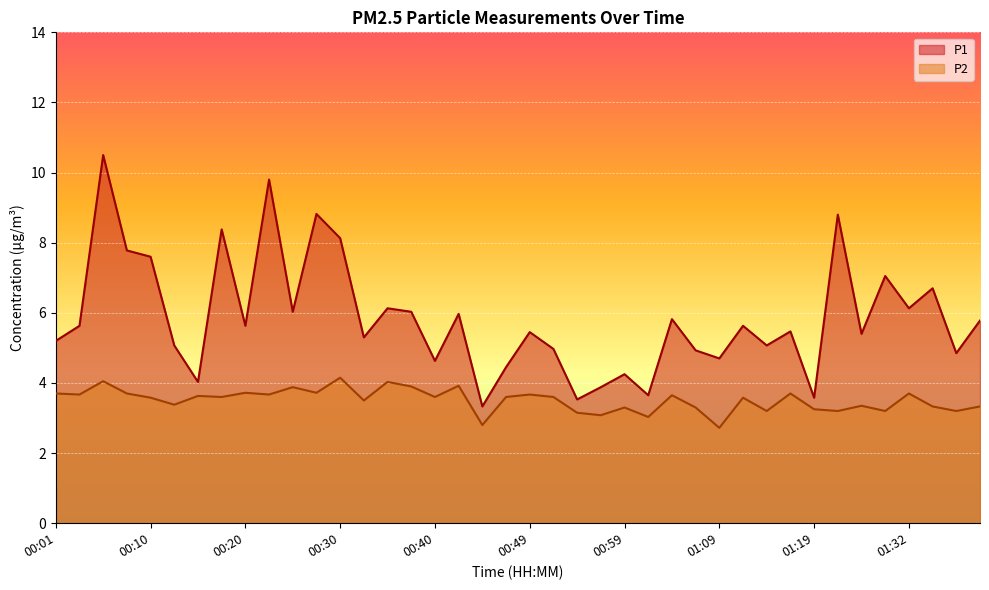

What is the difference between the maximum and minimum values in the P2 series?

1.4